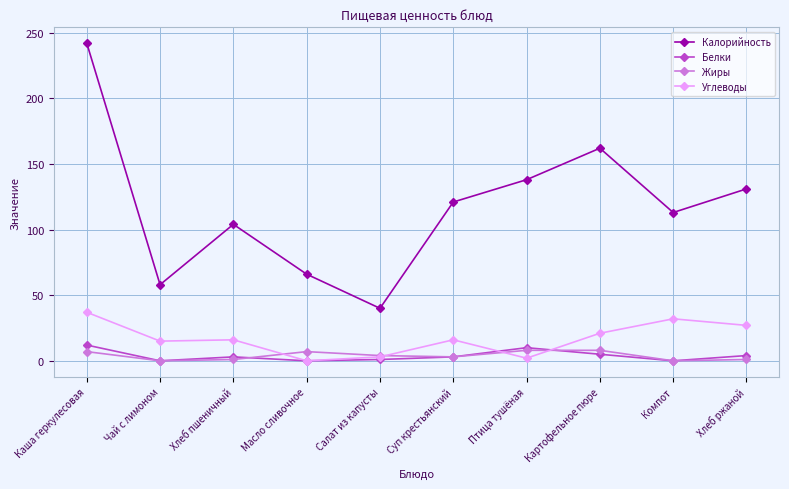

At Хлеб ржаной, list the series in order from largest to smallest.

Калорийность, Углеводы, Белки, Жиры